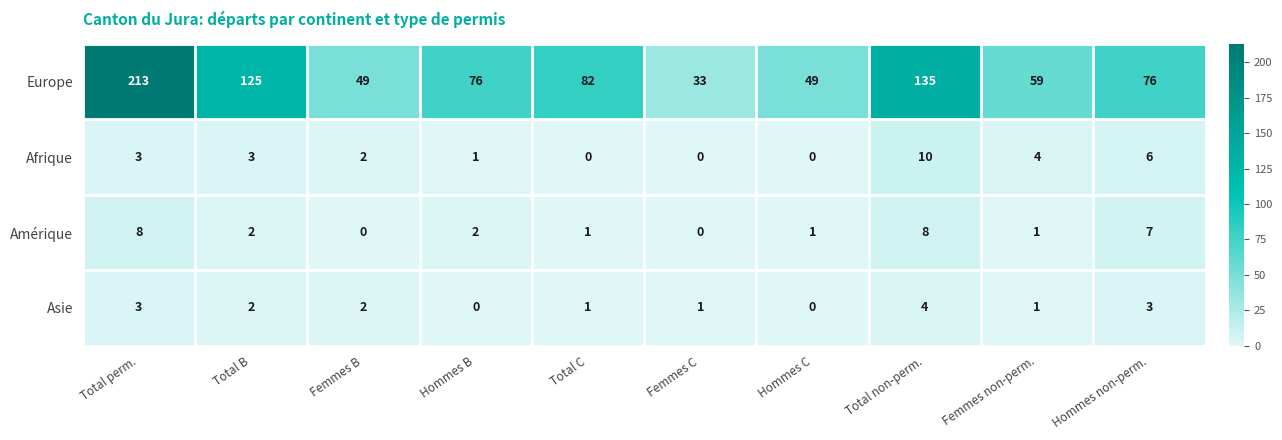

Which series has the largest total across all categories?

Europe